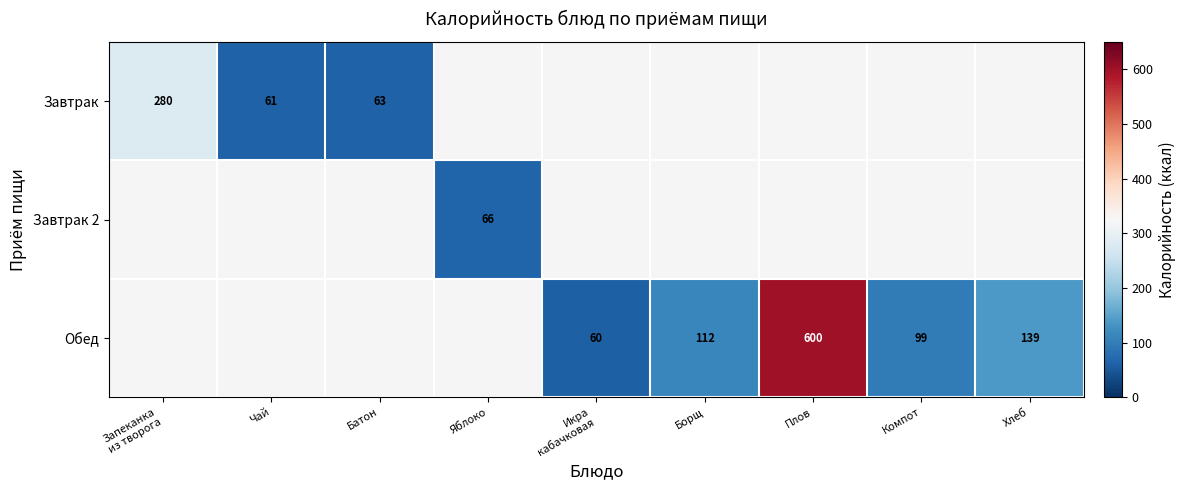

What is the smallest value displayed?

60.0